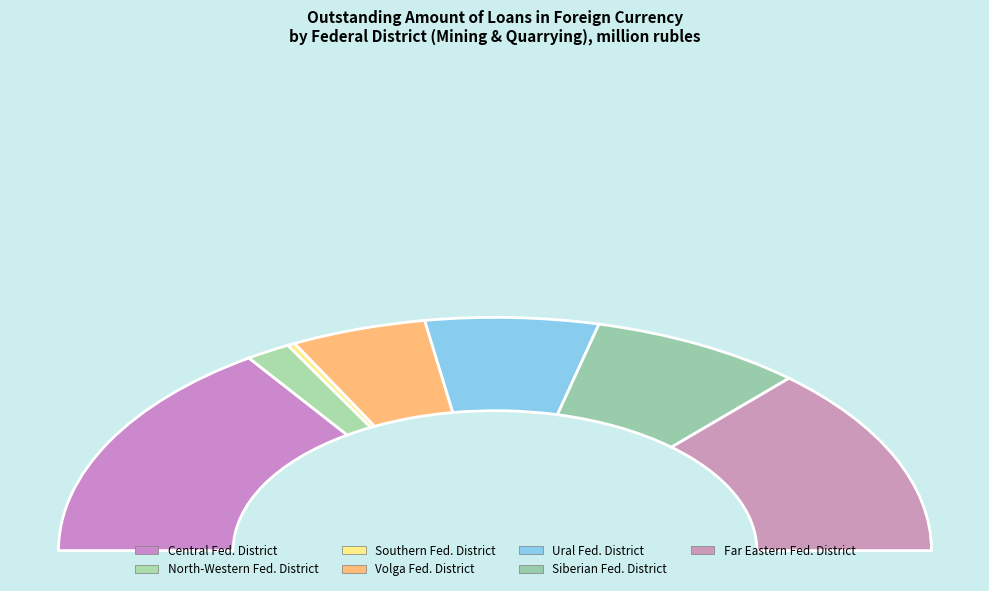

True or false: Southern Federal District accounts for 0% of the total.

True